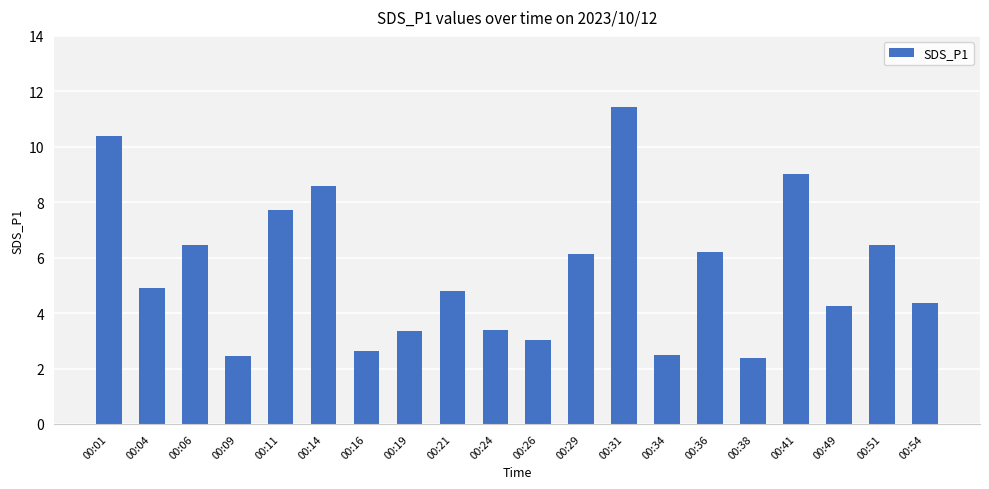

The chart shows a value of 10.4 at 00:01. True or false?

True